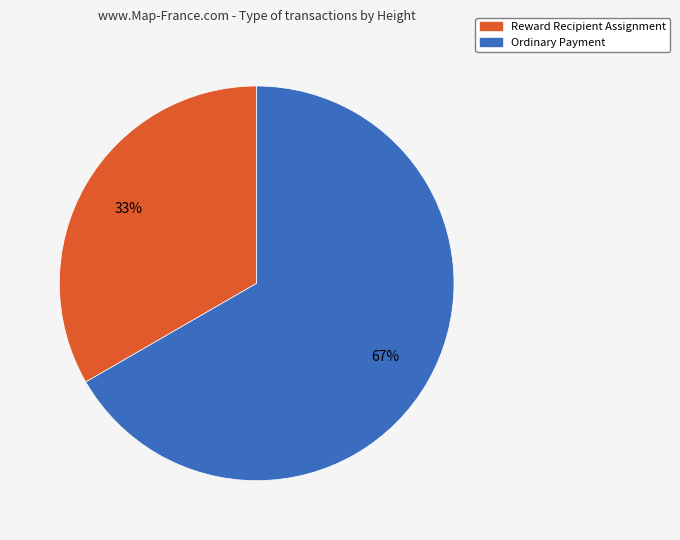

Which slice is the smallest?

Reward Recipient Assignment